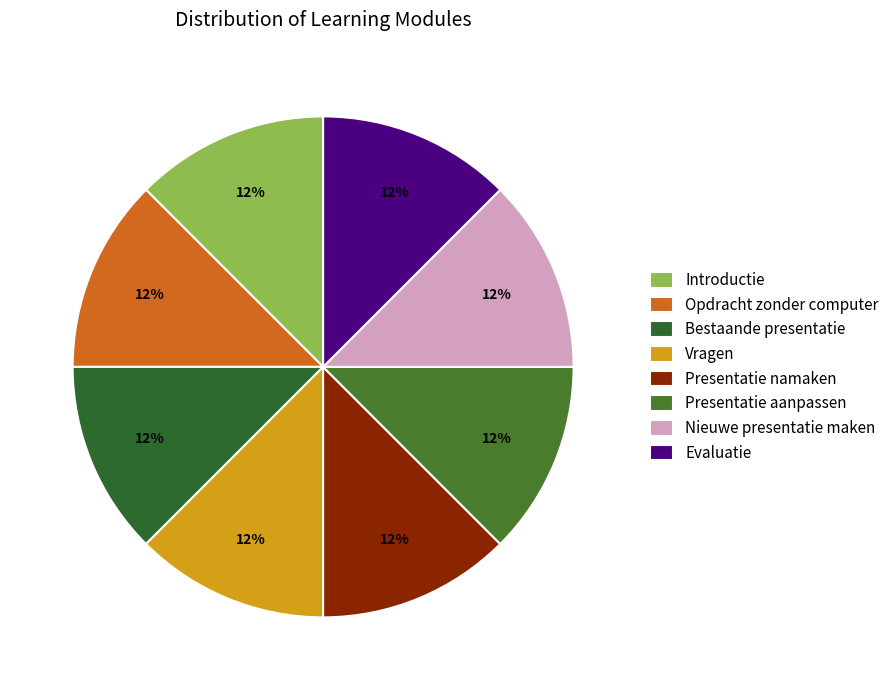

To the nearest percent, what percentage of the pie is Introductie?

12%